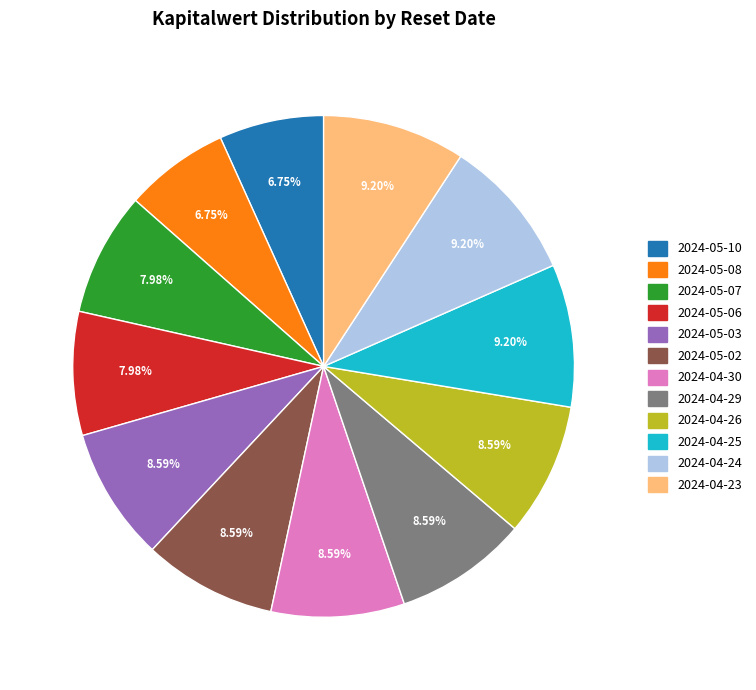

Which has a higher value, 2024-04-25 or 2024-05-08?

2024-04-25